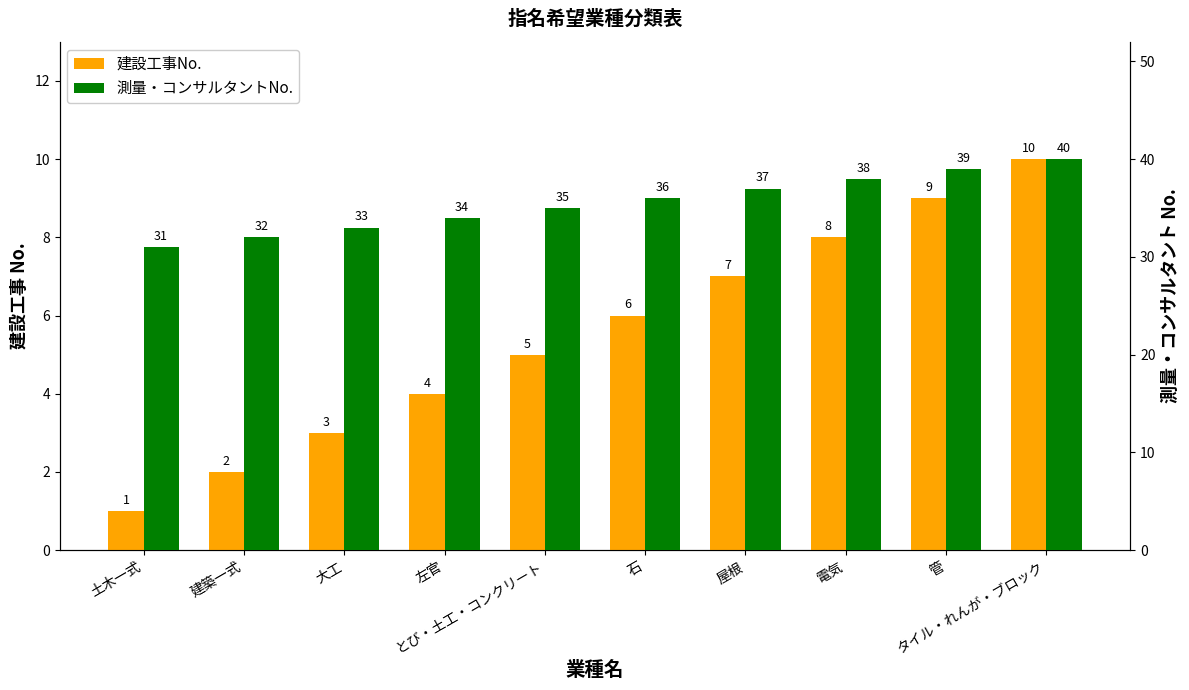

What value does the 建設工事No. series have at 電気?

8